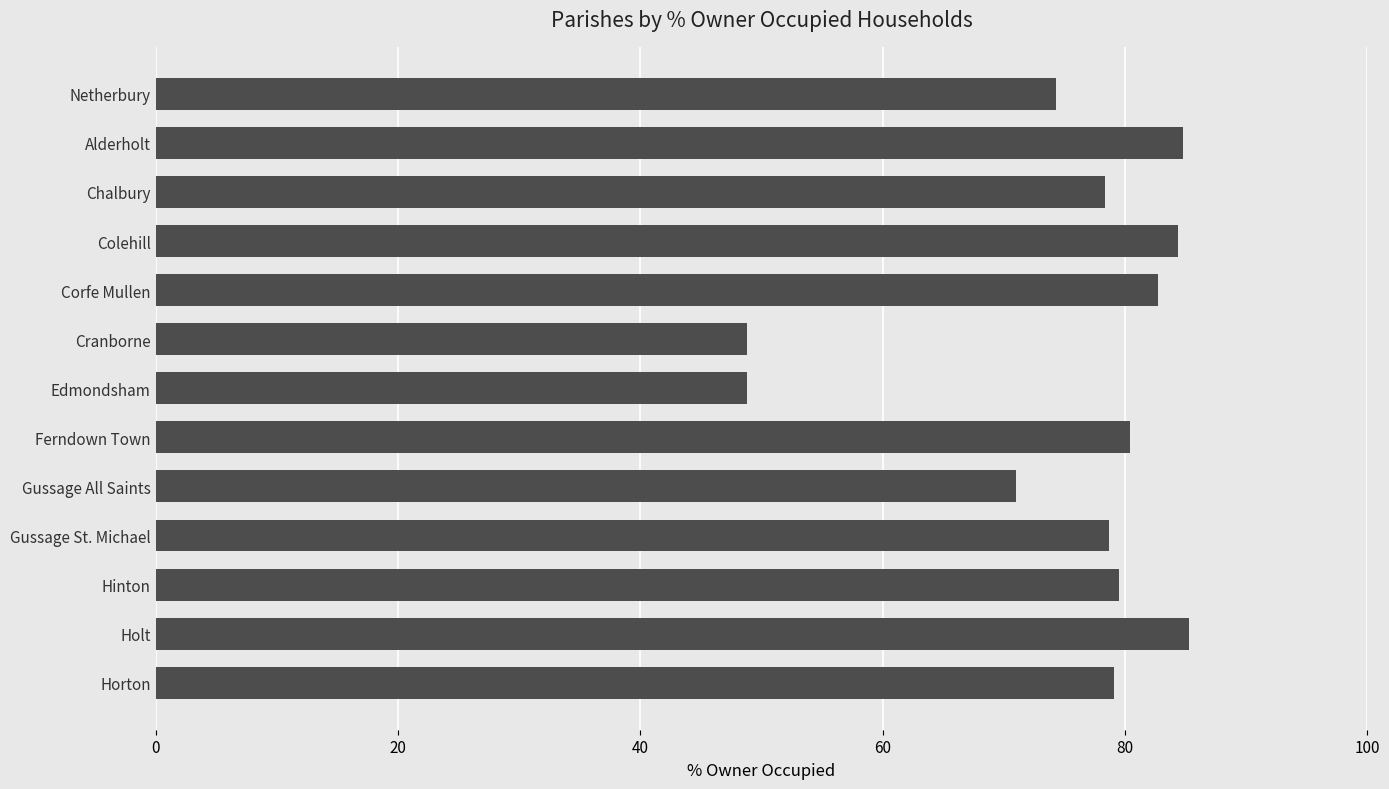

What position from the top is Chalbury?

3